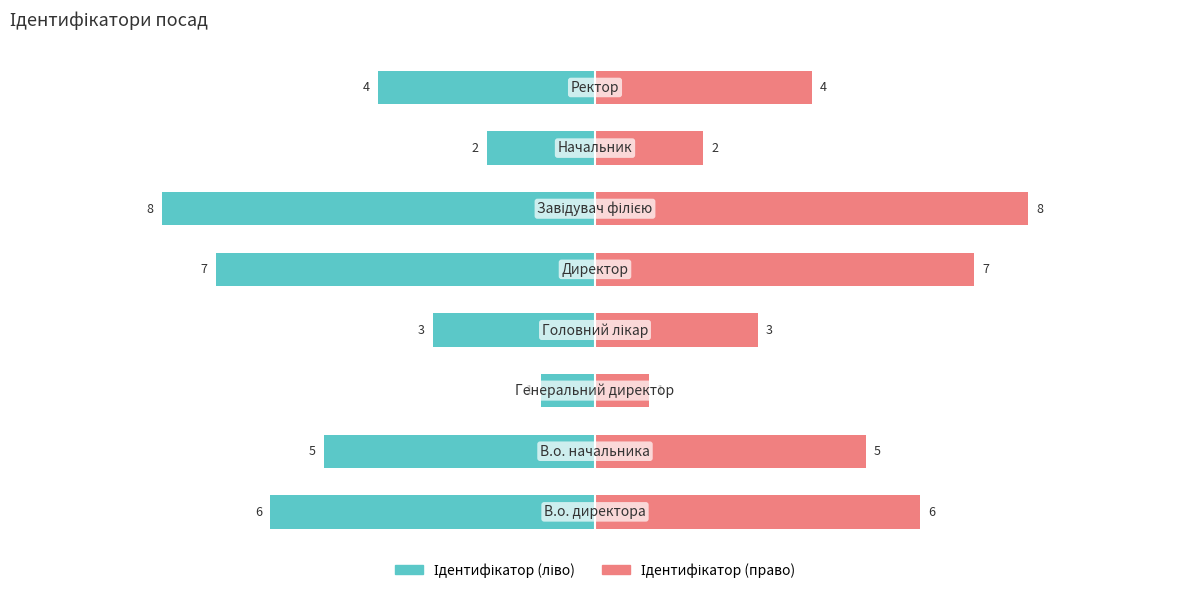

What is the lowest value of the Ідентифікатор (право) series?

1